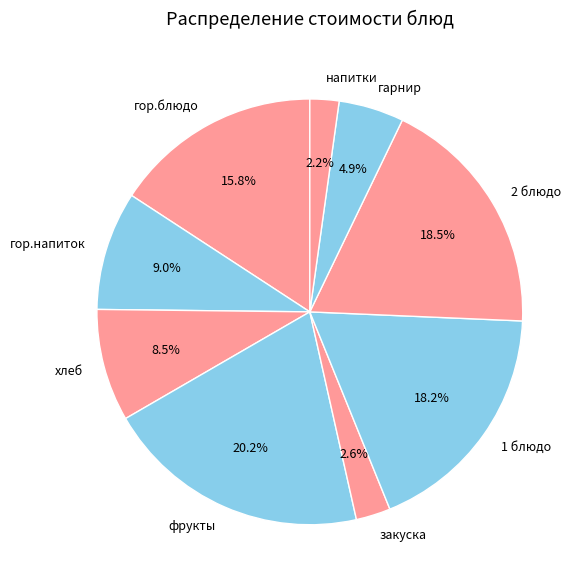

What percentage is NOT represented by 2 блюдо?

81.5%